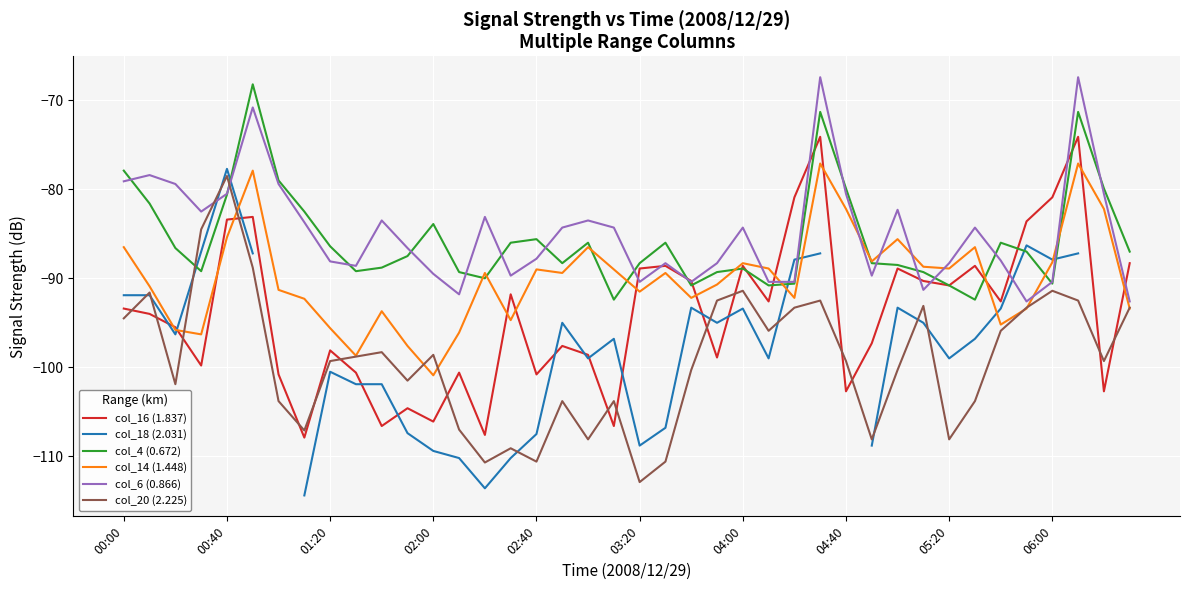

Which category has the highest value in the col_16 (1.837) series?

27